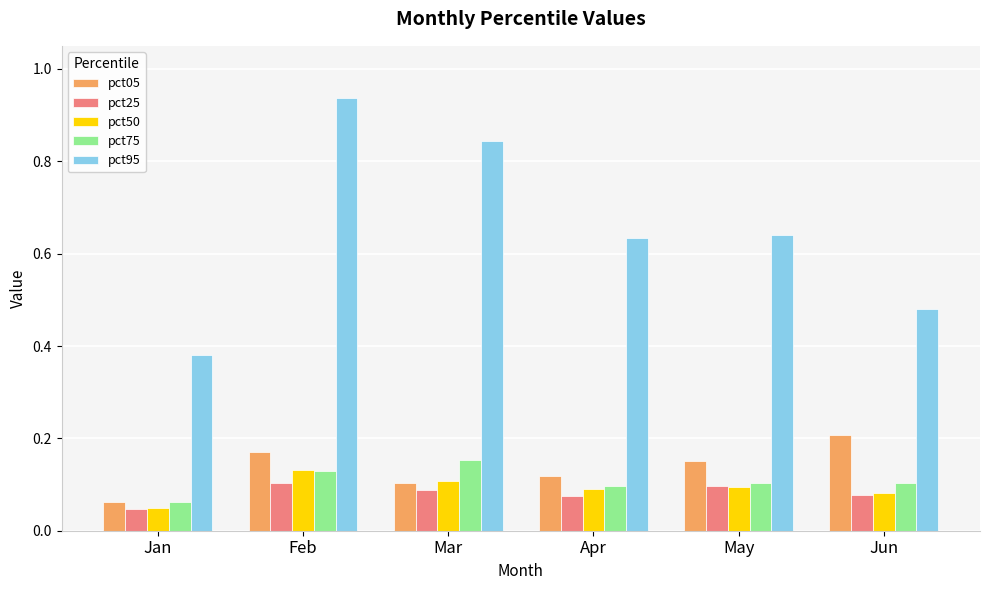

How many groups of bars are there?

6